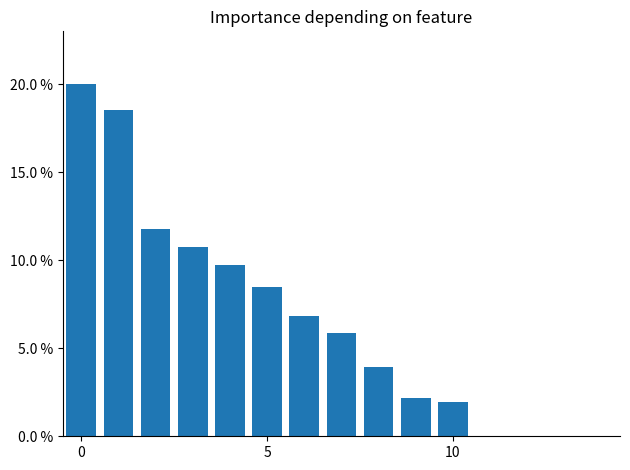

What is the smallest value displayed?

2.0